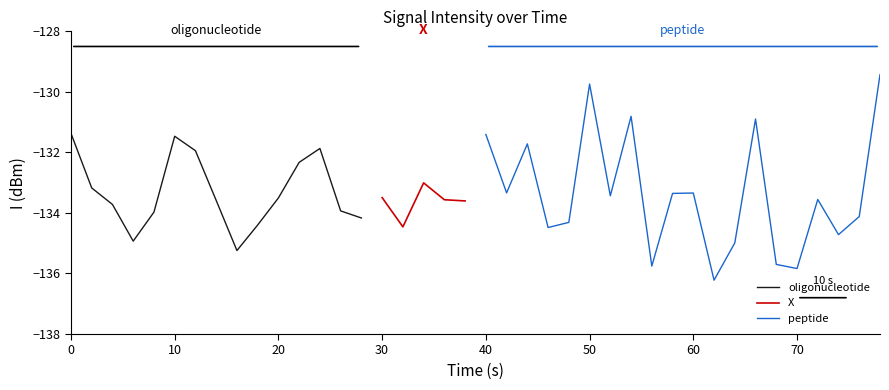

What is the value of the 32nd point from the left?

-136.2